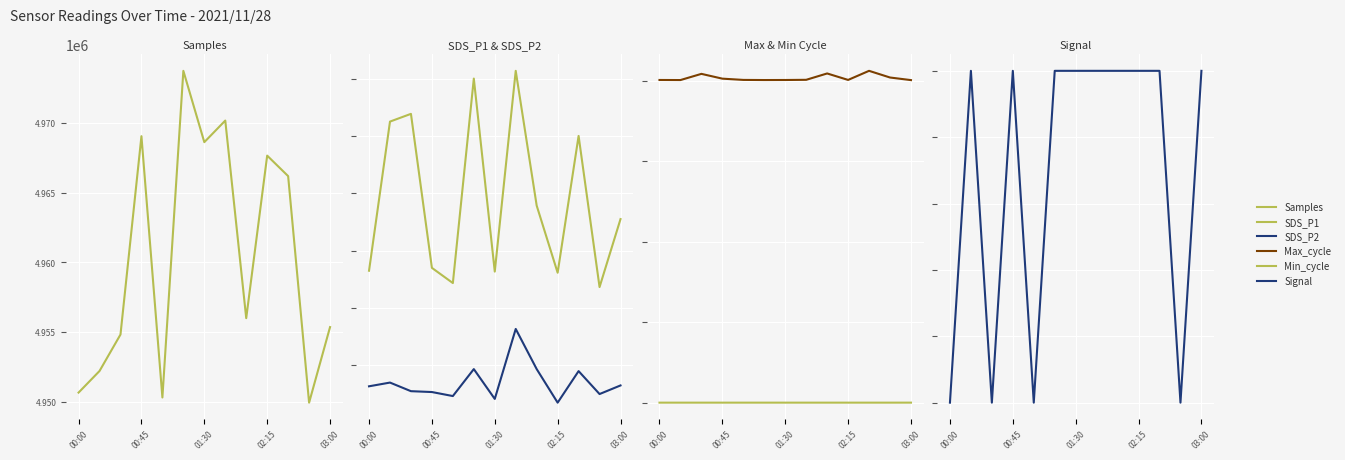

Which series has the largest total across all categories?

Samples